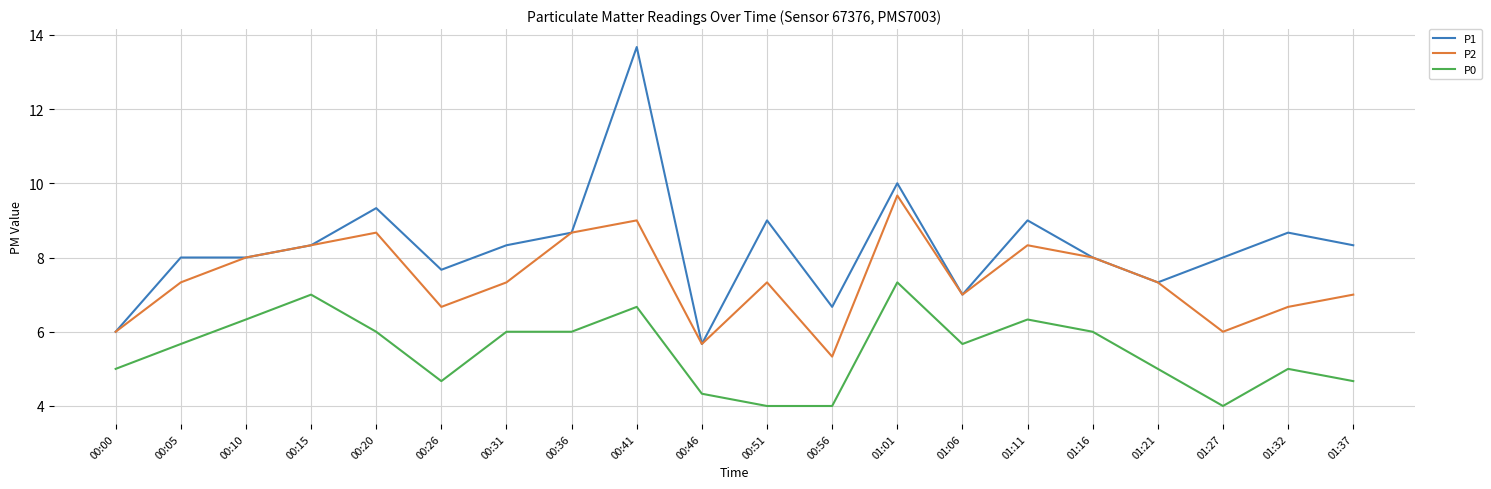

What is the spread (max minus min) of values at 01:16?

2.0